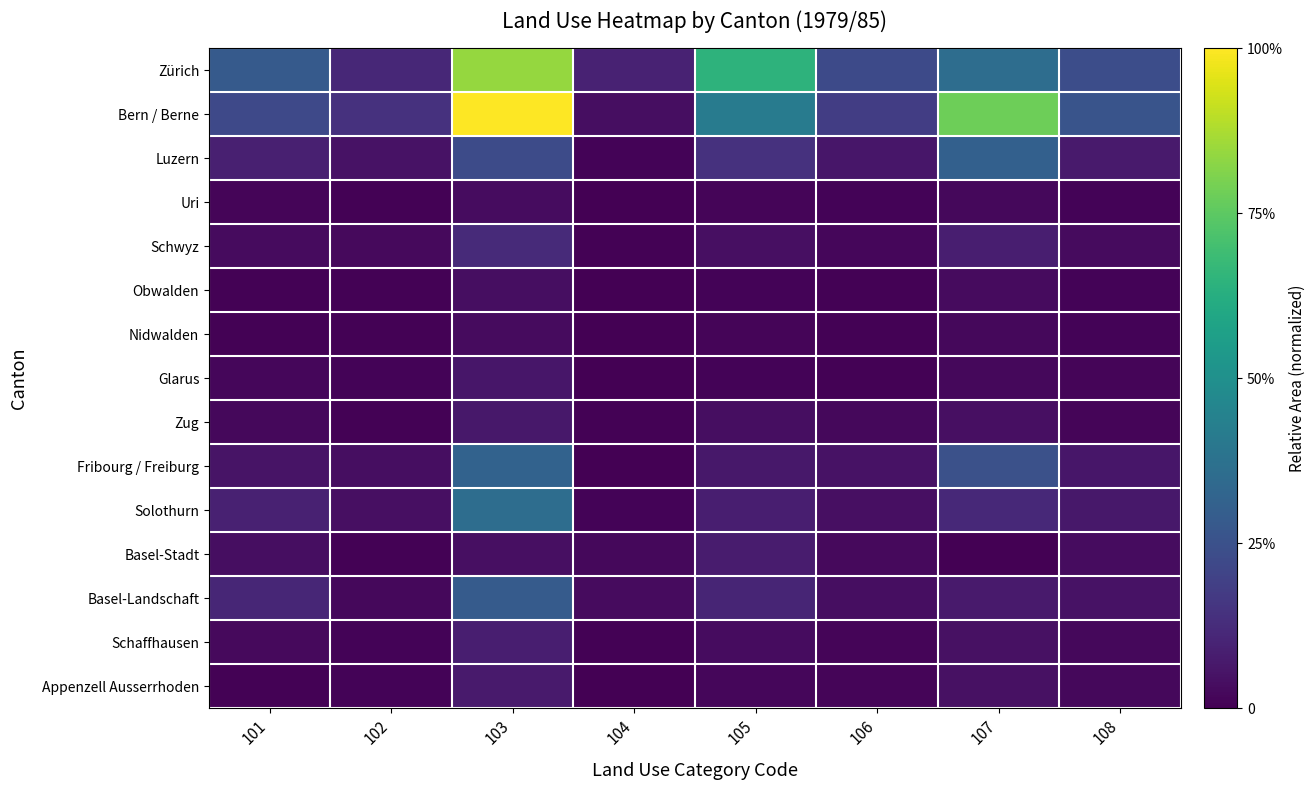

Reading left to right, list all the values displayed in this chart.

Zürich: 101=0.3	102=0.1	103=0.8	104=0.1	105=0.6	106=0.2	107=0.4	108=0.2
Bern / Berne: 101=0.2	102=0.1	103=1.0	104=0.0	105=0.4	106=0.2	107=0.8	108=0.3
Luzern: 101=0.1	102=0.1	103=0.2	104=0.0	105=0.1	106=0.1	107=0.3	108=0.1
Uri: 101=0.0	102=0.0	103=0.0	104=0.0	105=0.0	106=0.0	107=0.0	108=0.0
Schwyz: 101=0.0	102=0.0	103=0.1	104=0.0	105=0.0	106=0.0	107=0.1	108=0.0
Obwalden: 101=0.0	102=0.0	103=0.0	104=0.0	105=0.0	106=0.0	107=0.0	108=0.0
Nidwalden: 101=0.0	102=0.0	103=0.0	104=0.0	105=0.0	106=0.0	107=0.0	108=0.0
Glarus: 101=0.0	102=0.0	103=0.1	104=0.0	105=0.0	106=0.0	107=0.0	108=0.0
Zug: 101=0.0	102=0.0	103=0.1	104=0.0	105=0.0	106=0.0	107=0.0	108=0.0
Fribourg / Freiburg: 101=0.1	102=0.0	103=0.3	104=0.0	105=0.1	106=0.1	107=0.2	108=0.1
Solothurn: 101=0.1	102=0.0	103=0.4	104=0.0	105=0.1	106=0.0	107=0.1	108=0.1
Basel-Stadt: 101=0.0	102=0.0	103=0.0	104=0.0	105=0.1	106=0.0	107=0.0	108=0.0
Basel-Landschaft: 101=0.1	102=0.0	103=0.3	104=0.0	105=0.1	106=0.0	107=0.1	108=0.1
Schaffhausen: 101=0.0	102=0.0	103=0.1	104=0.0	105=0.0	106=0.0	107=0.0	108=0.0
Appenzell Ausserrhoden: 101=0.0	102=0.0	103=0.1	104=0.0	105=0.0	106=0.0	107=0.0	108=0.0